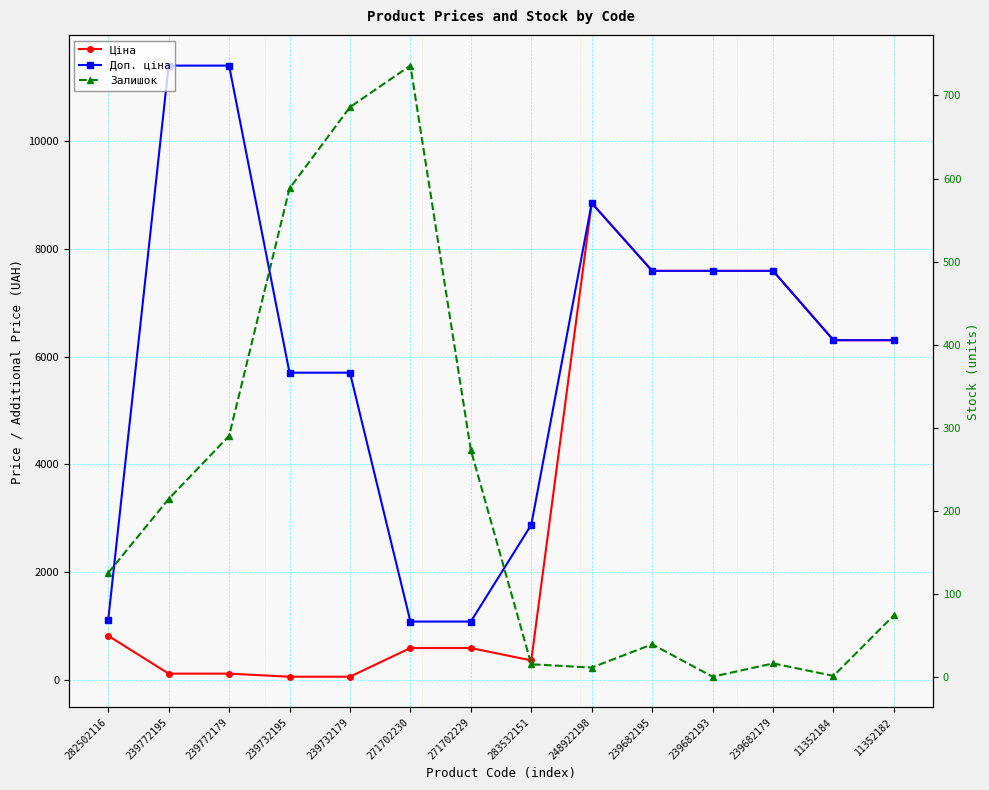

How many interior local peaks does the Ціна series have?

1